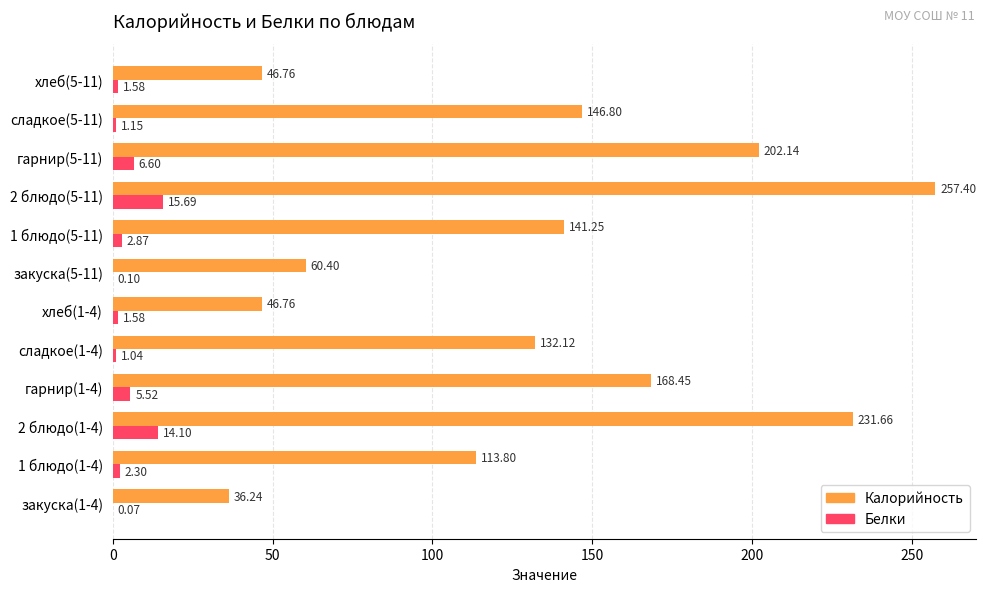

Is the value of Калорийность at закуска(1-4) greater than the value of Белки at сладкое(1-4)?

Yes